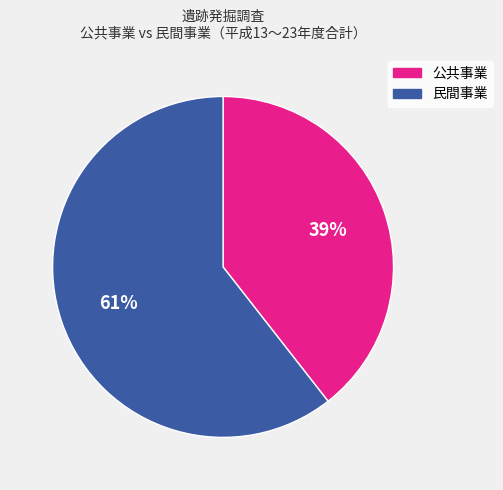

What is the largest slice in the pie chart?

民間事業